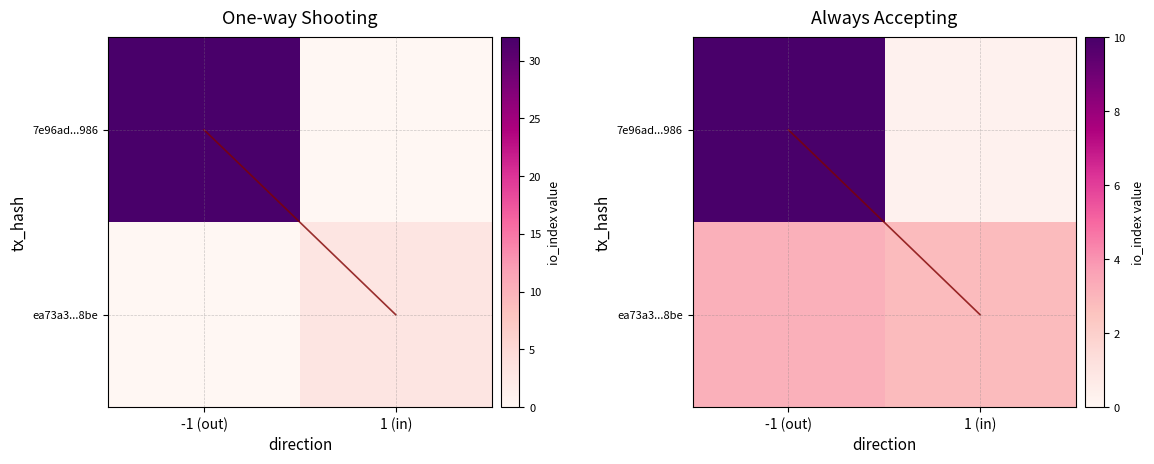

What is the difference between the highest and lowest values at 1 (in)?

2.5